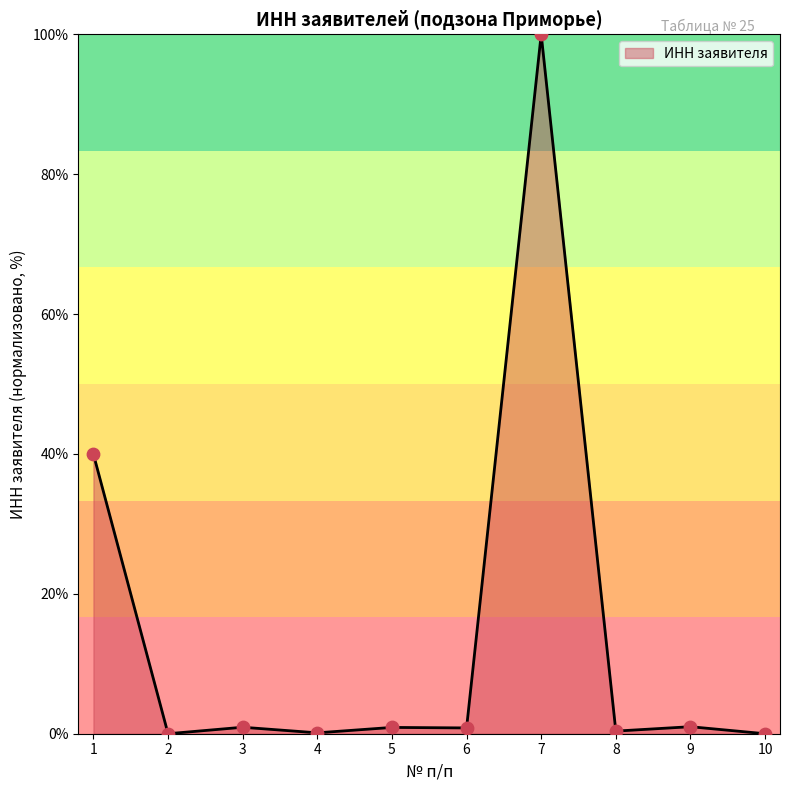

Between 6 and 10, which is larger?

6